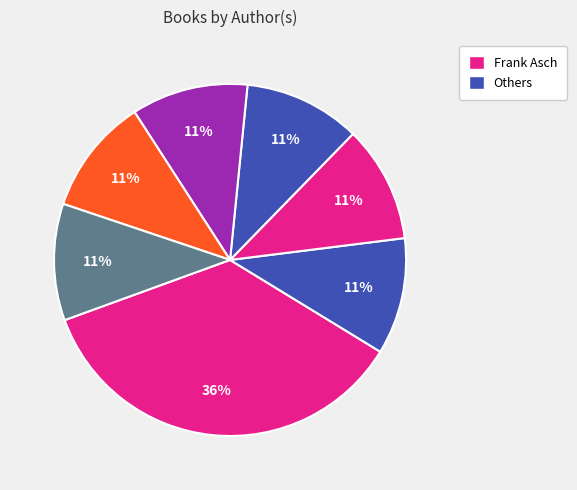

Count the number of slices in the pie.

7